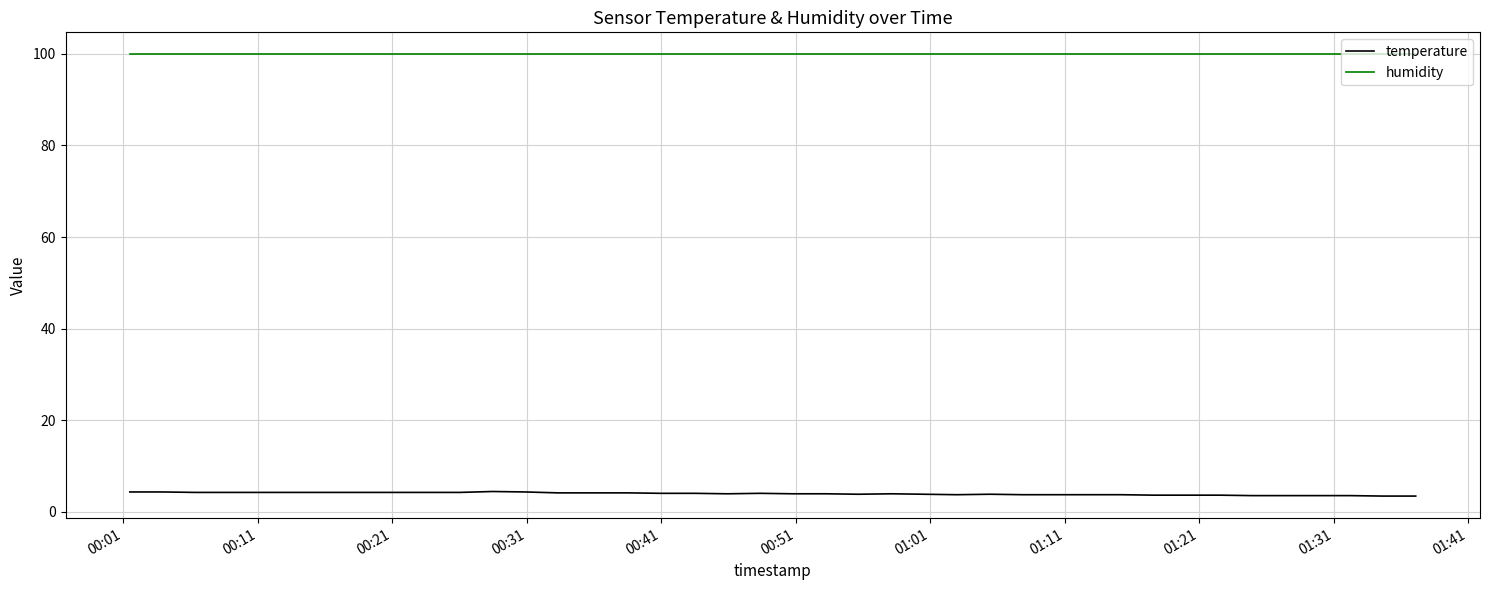

What is the smallest value displayed?

3.4